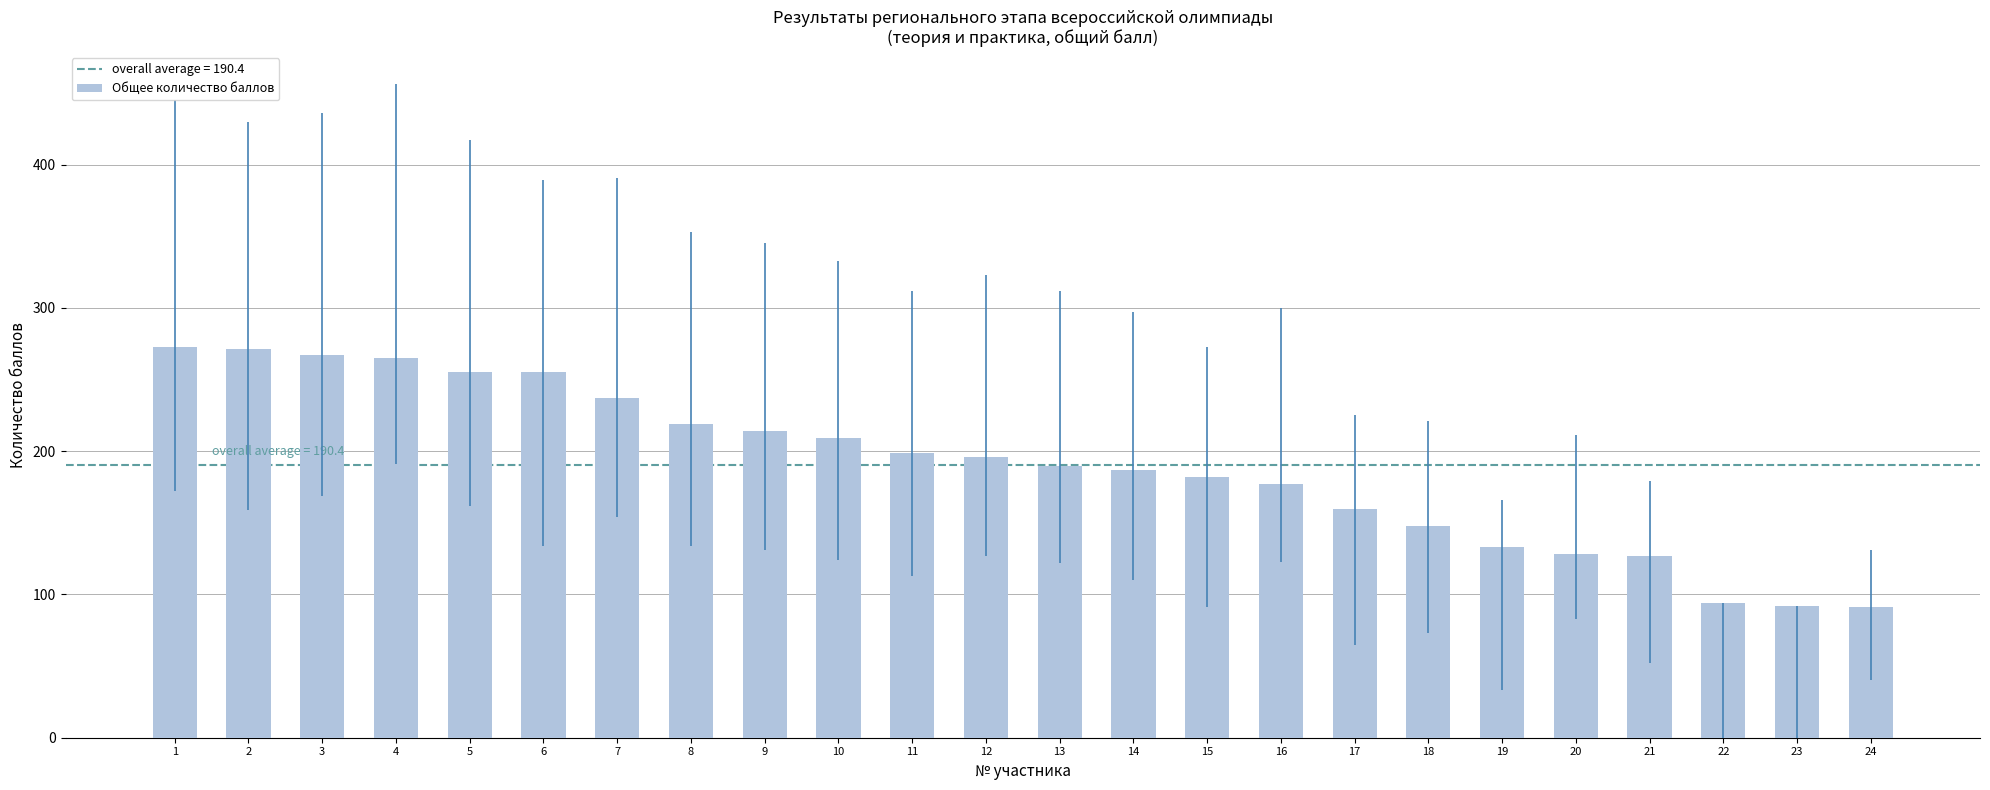

What is the sum of all values?

4569